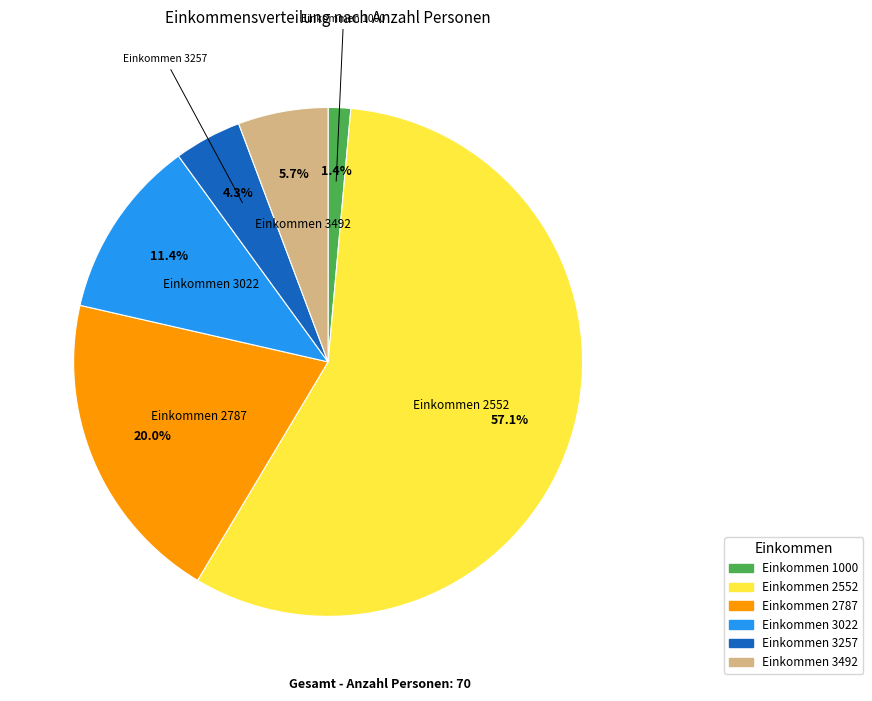

Does any single category account for the majority?

Yes